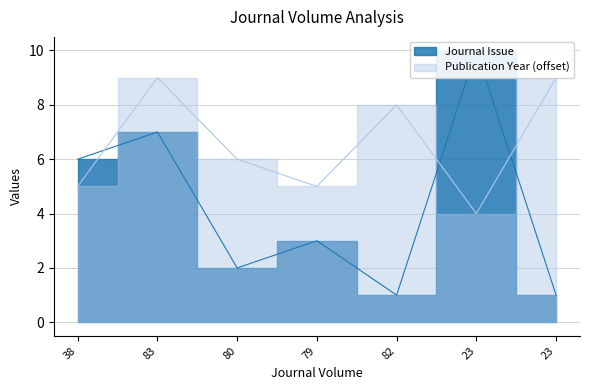

Which series has the widest spread of values?

Journal Issue